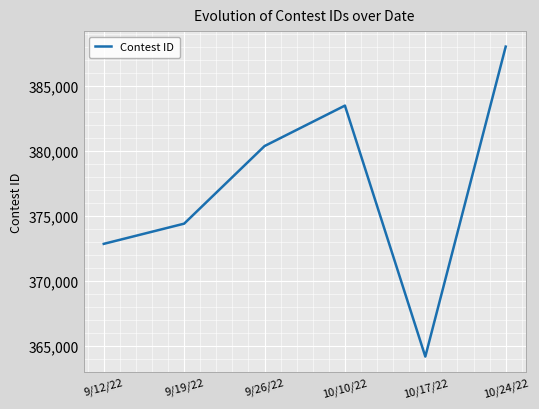

What is the average value?

377226